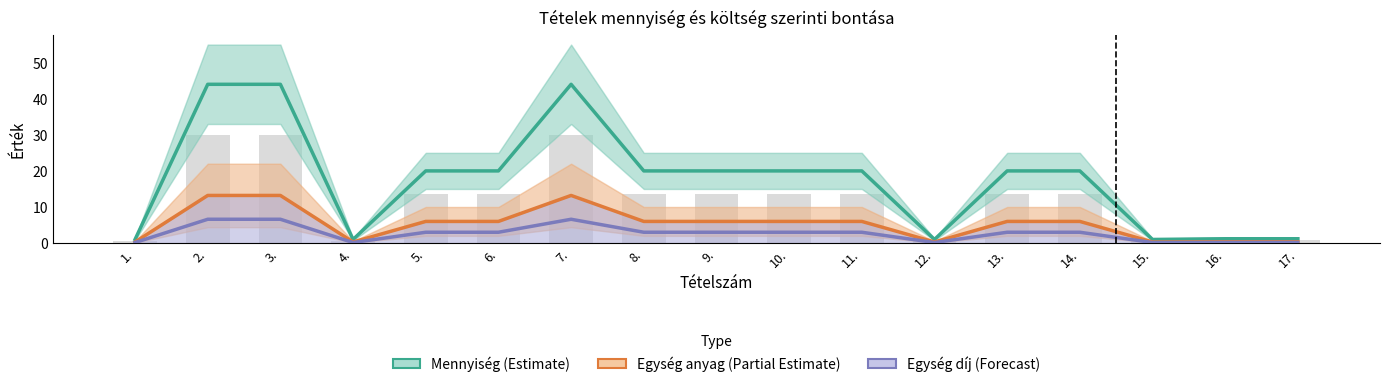

At which label does Mennyiség (Estimate) first exceed 20?

2.